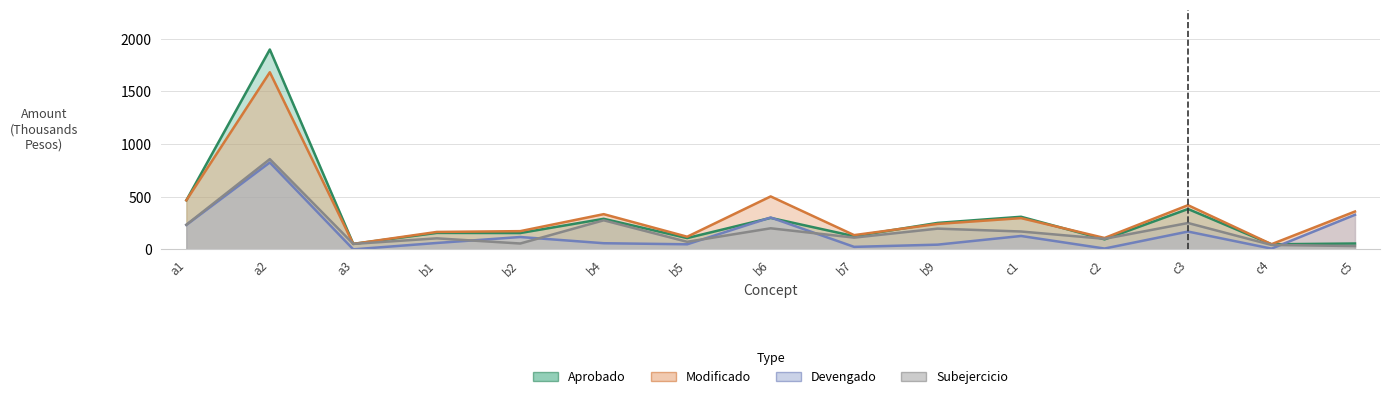

Read the Devengado value at c3.

169.0